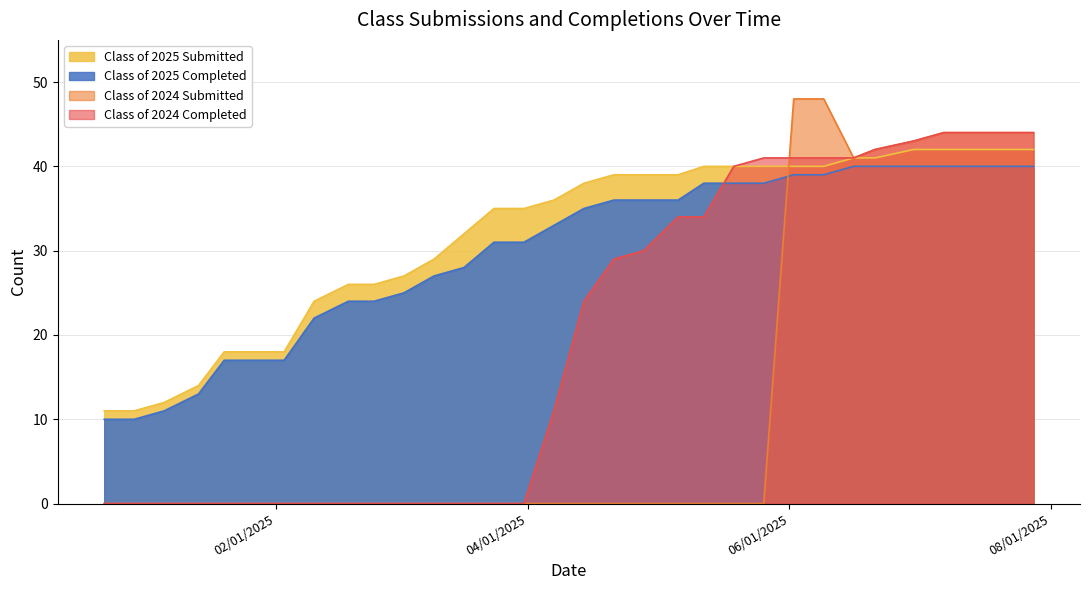

What is the maximum value shown in the chart?

48